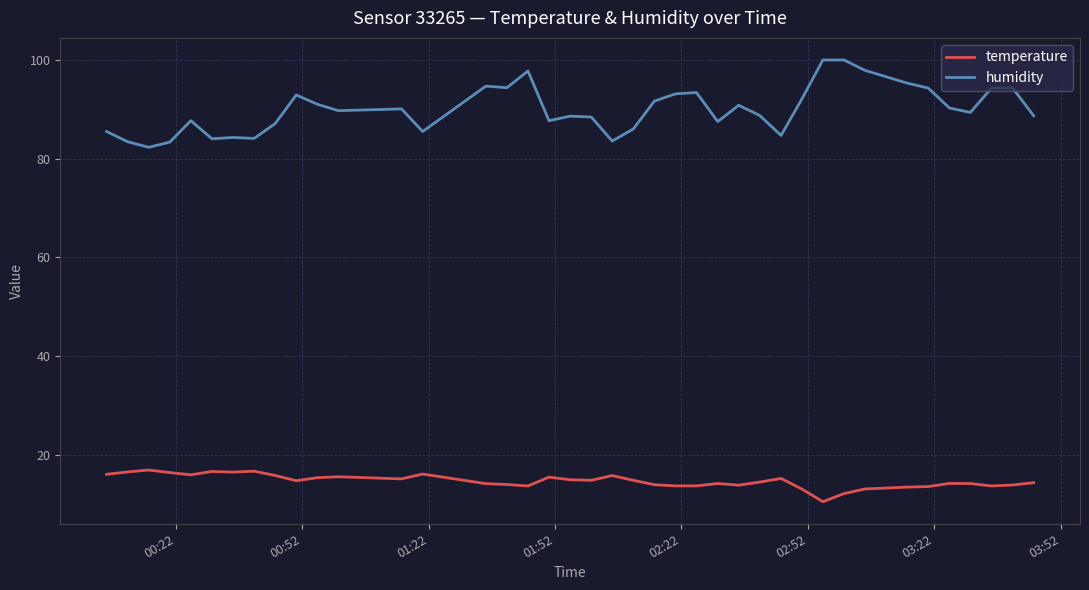

List the series in order of their peak value, lowest first.

temperature, humidity